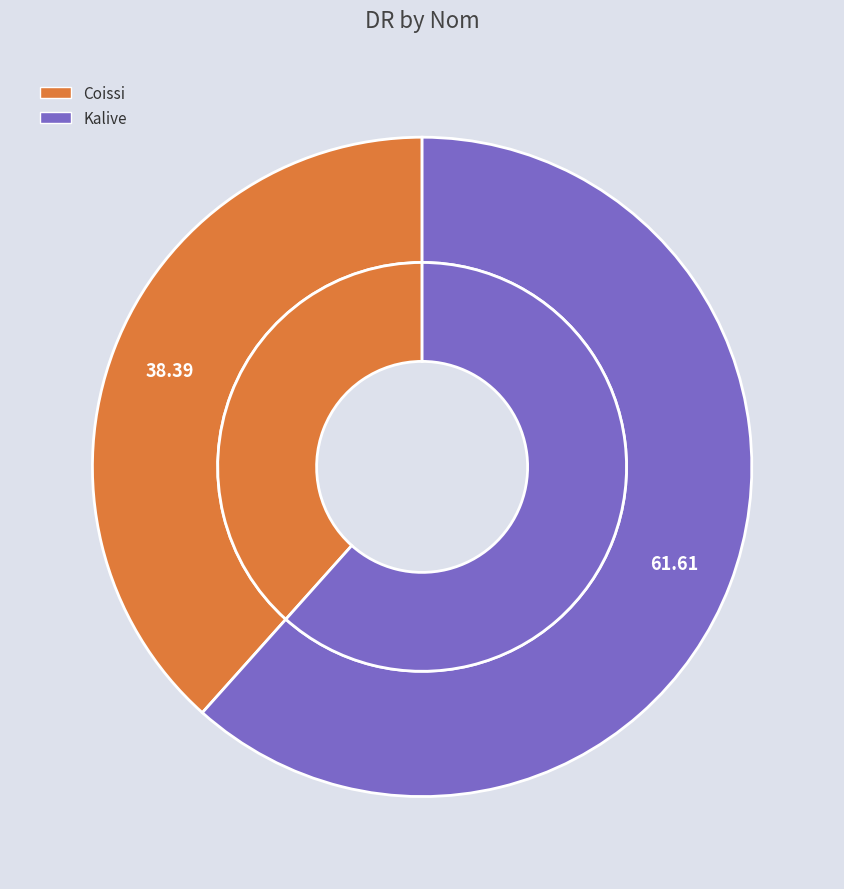

Is it true that Coissi is 38% of the pie?

True